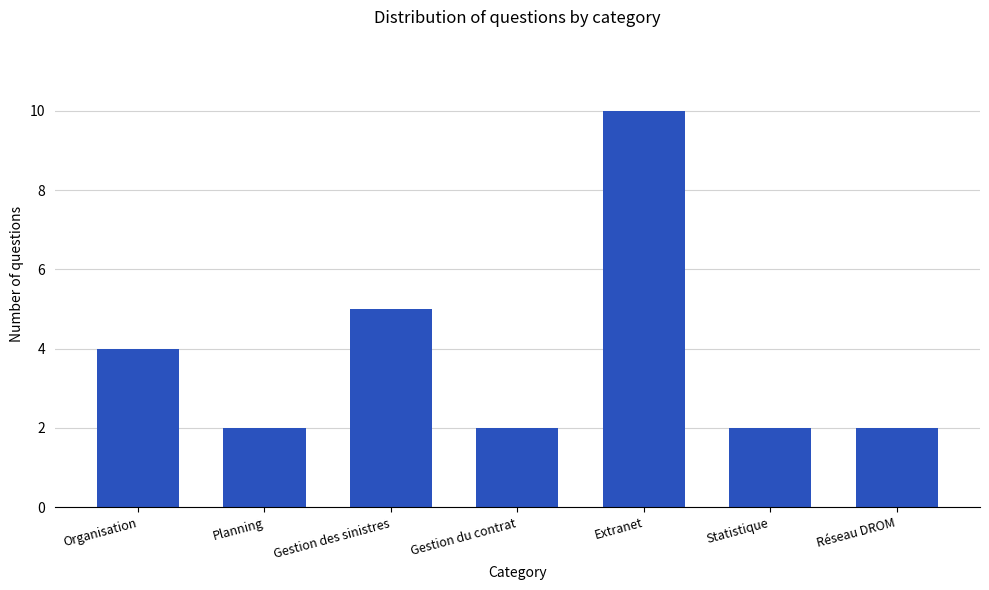

The value at Organisation is 7. True or false?

False